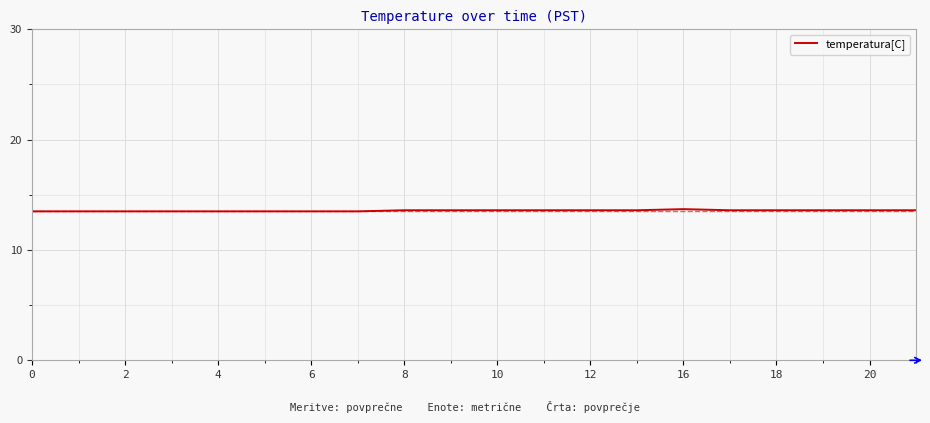

What is the minimum value shown in the chart?

13.5